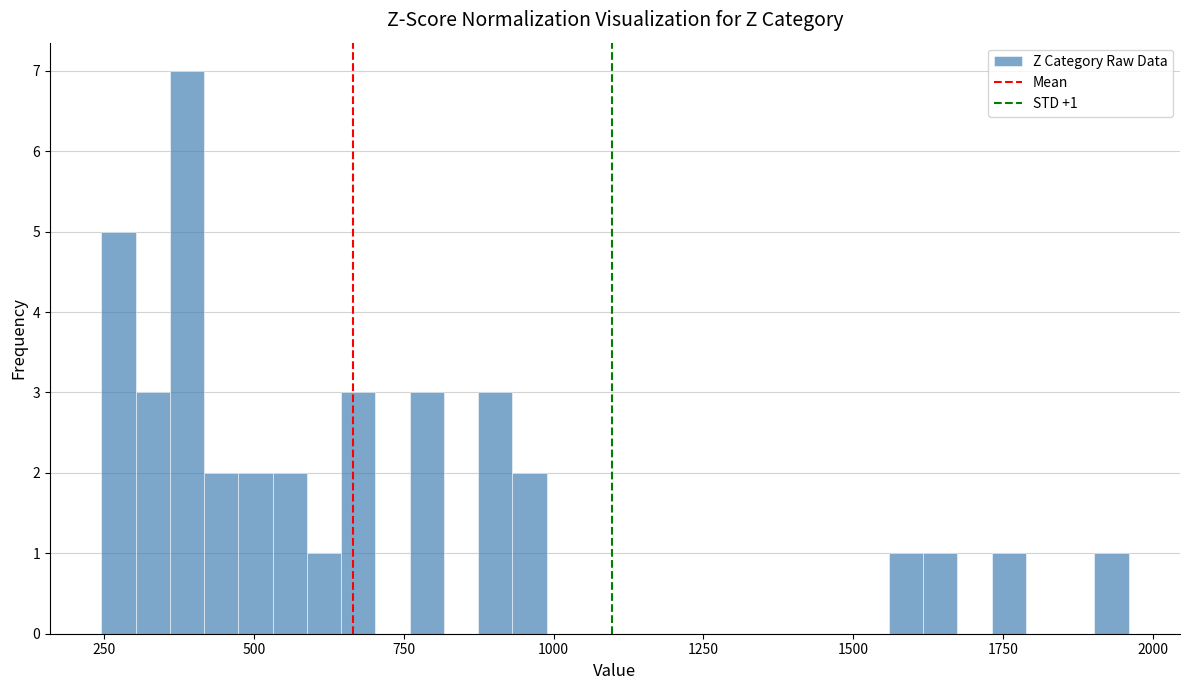

Read against the x-axis, roughly where is the centre of the tallest bar?

400